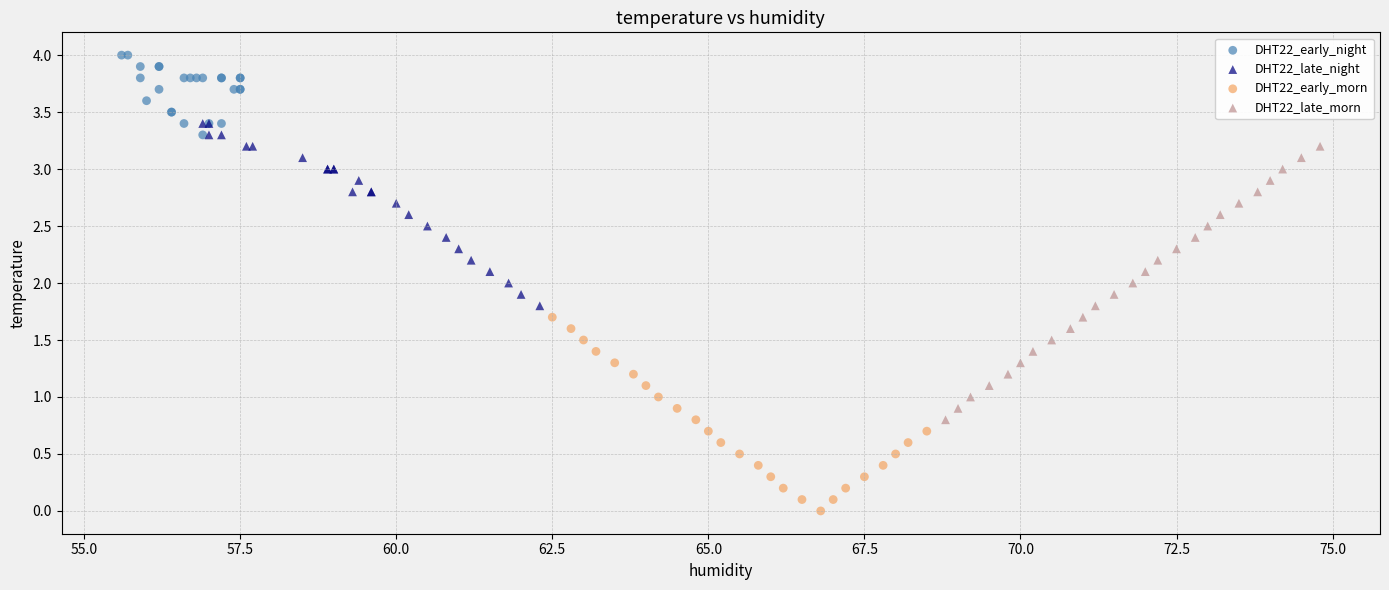

Which series contains the highest Y value?

DHT22_early_night